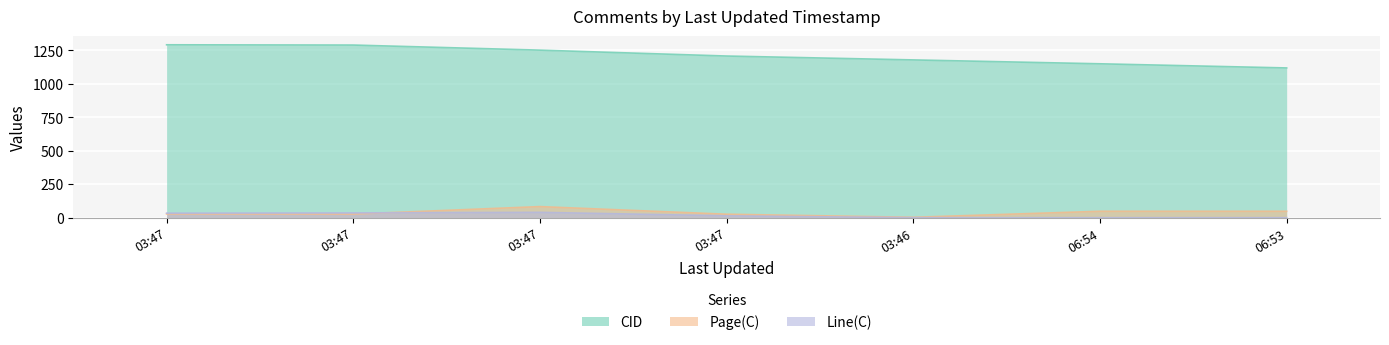

What is the total value across all series at 2013-05-16 03:47:15?

1354